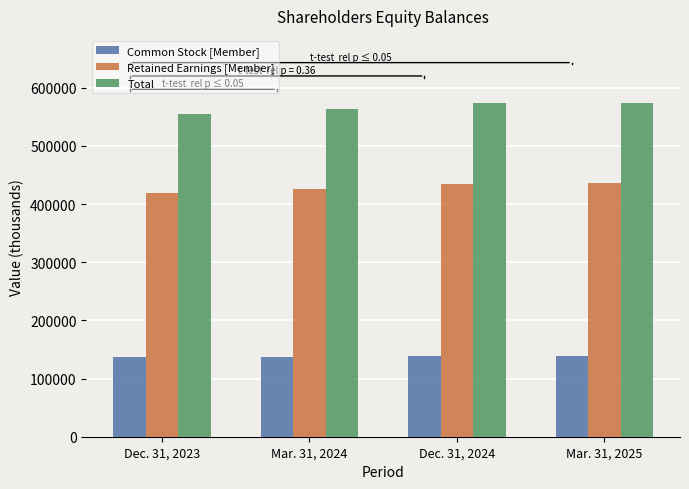

Which series has the largest total across all categories?

Total